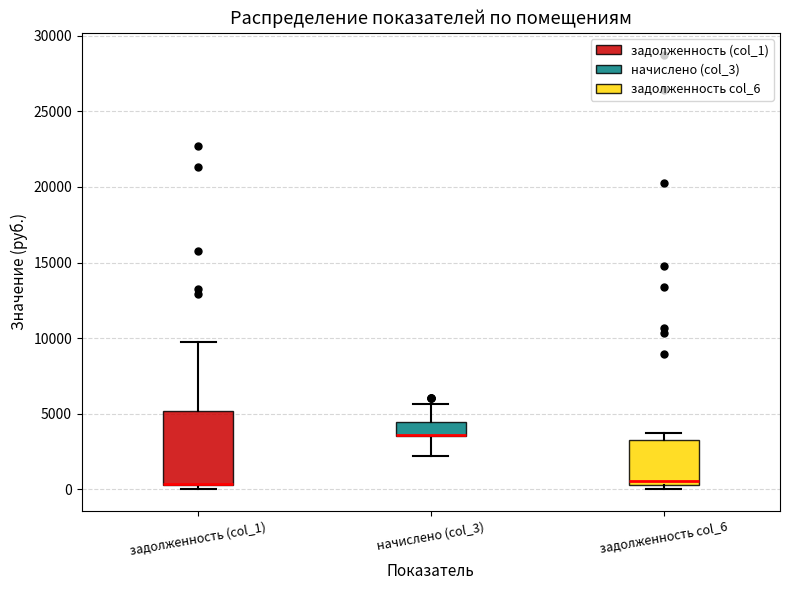

Reading left to right, read every box against the y-axis: the position of its median line, the range the box covers, and the ends of its whiskers. The values are not printed on the chart, so give them approximately, as read against the axis.

задолженность (col_1): median 500 (drawn on the box's lower edge), box 500 to 5000, whiskers 0 to 10000
начислено (col_3): median 3500 (drawn on the box's lower edge), box 3500 to 4500, whiskers 2000 to 5500
задолженность col_6: median 500 (just above the box's lower edge), box 500 to 3000, whiskers 0 to 3500